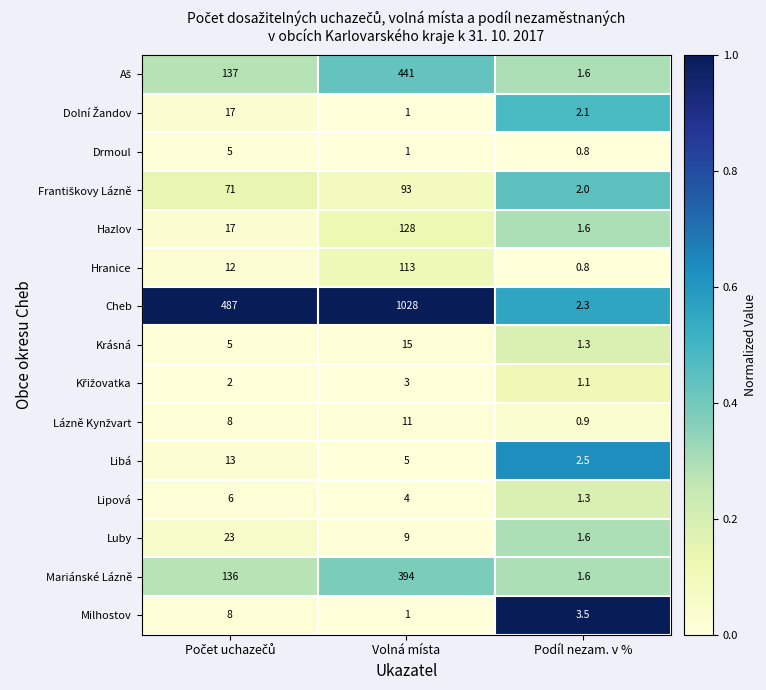

What is the spread (max minus min) of values at Podíl nezam. v %?

2.7